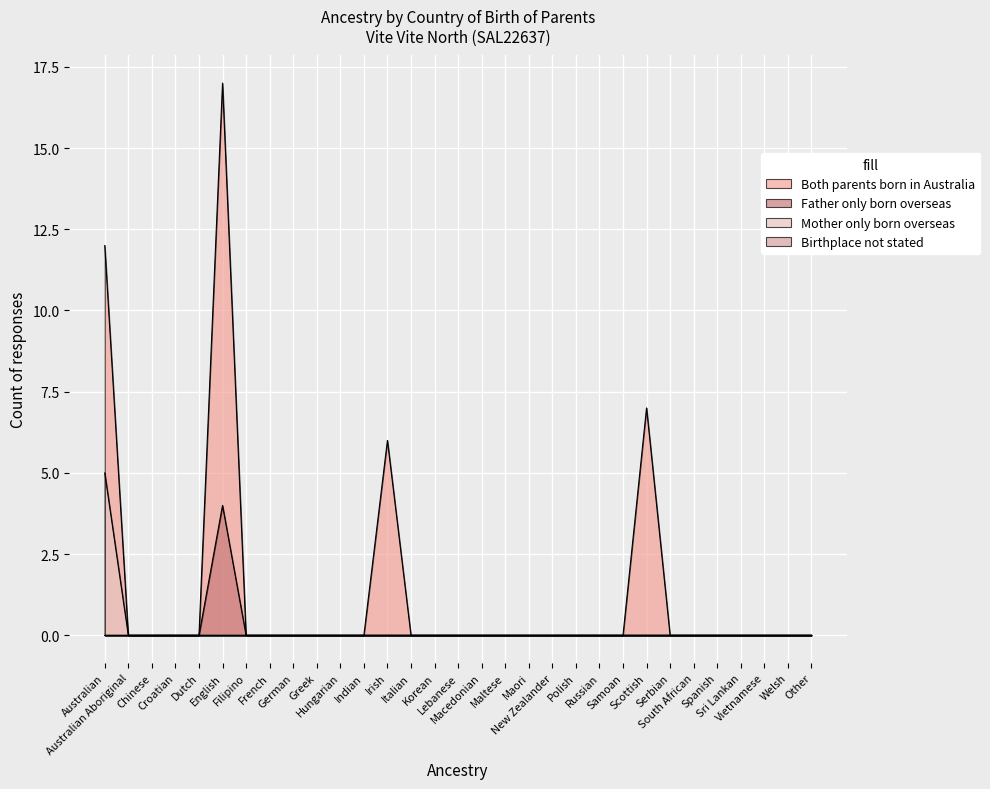

True or false: Both parents born in Australia and Father only born overseas cross at least once.

False